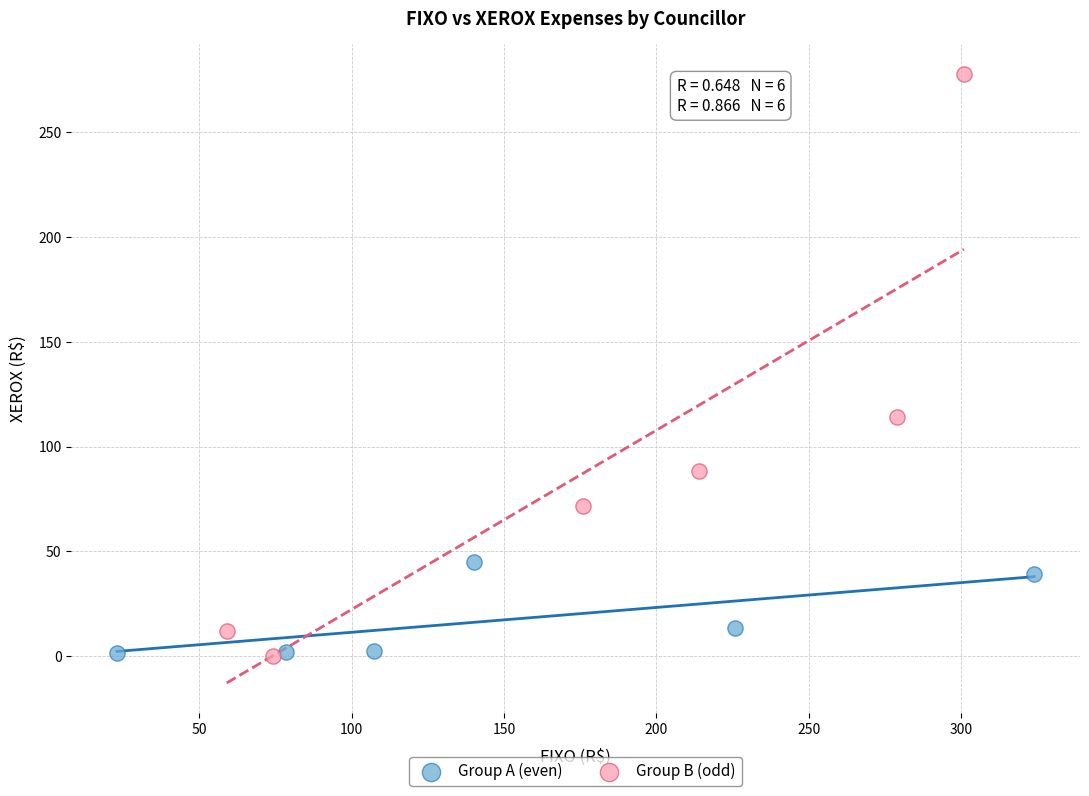

Which series has the largest Y range (max minus min)?

Group B (odd)